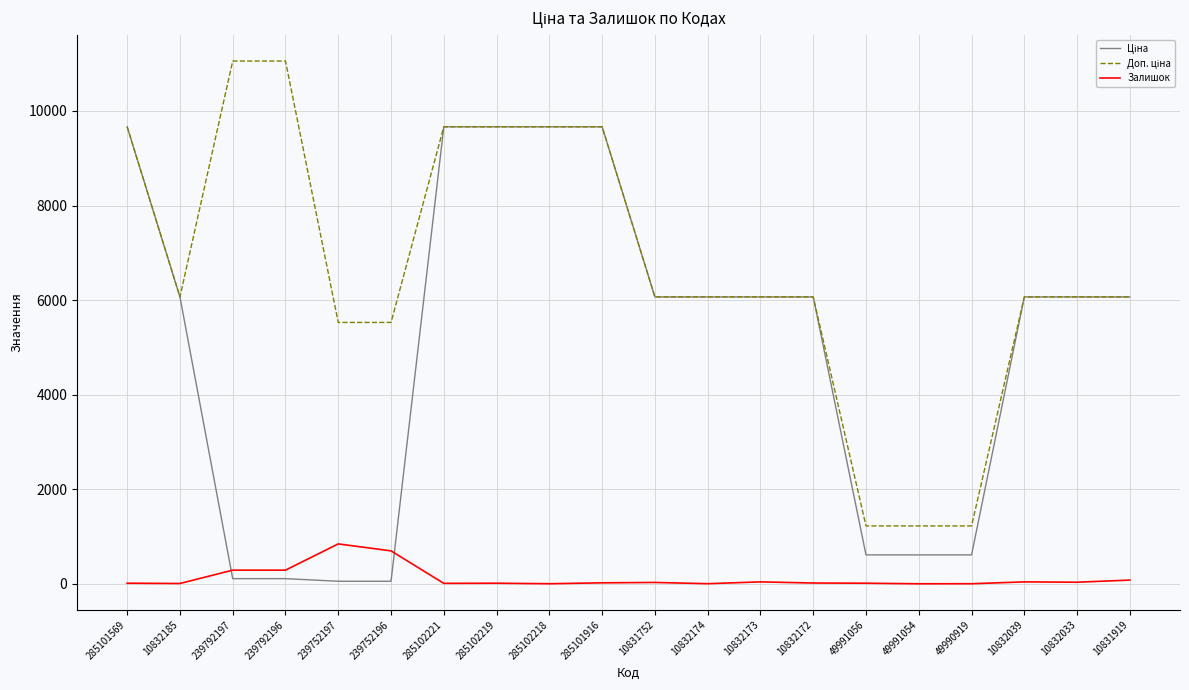

What is the highest value of the Залишок series?

845.0